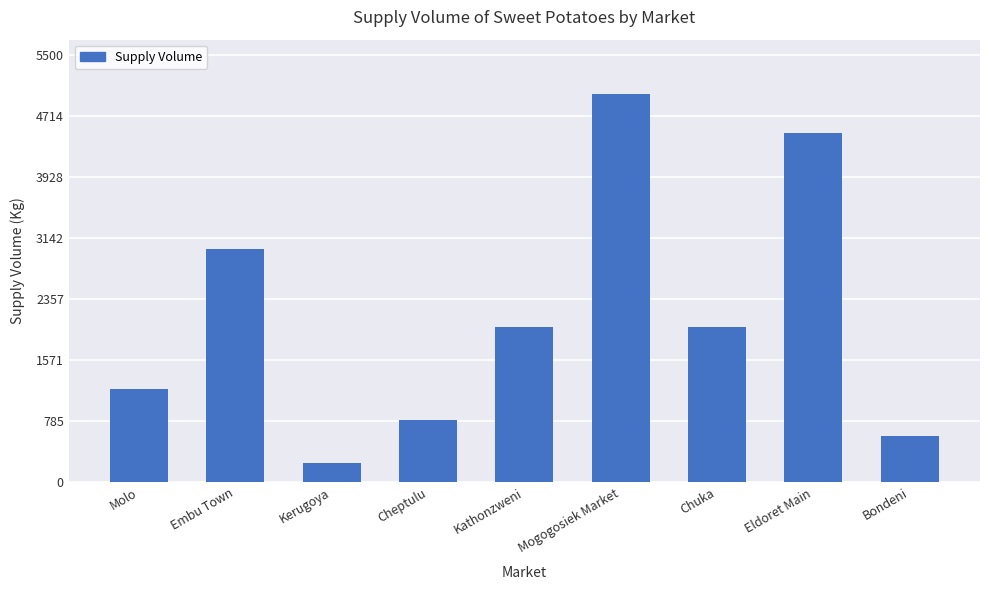

What value does the data have at Kerugoya, to the nearest 10?

250